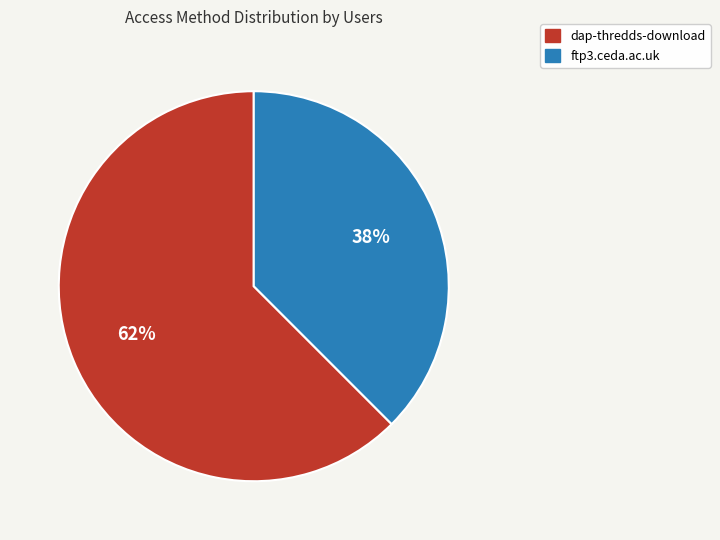

Which has a higher value, dap-thredds-download or ftp3.ceda.ac.uk?

dap-thredds-download